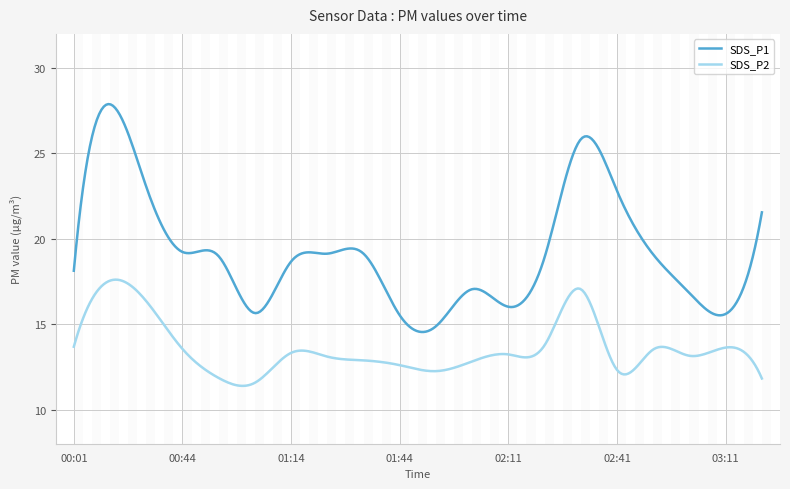

Which series has the widest spread of values?

SDS_P1